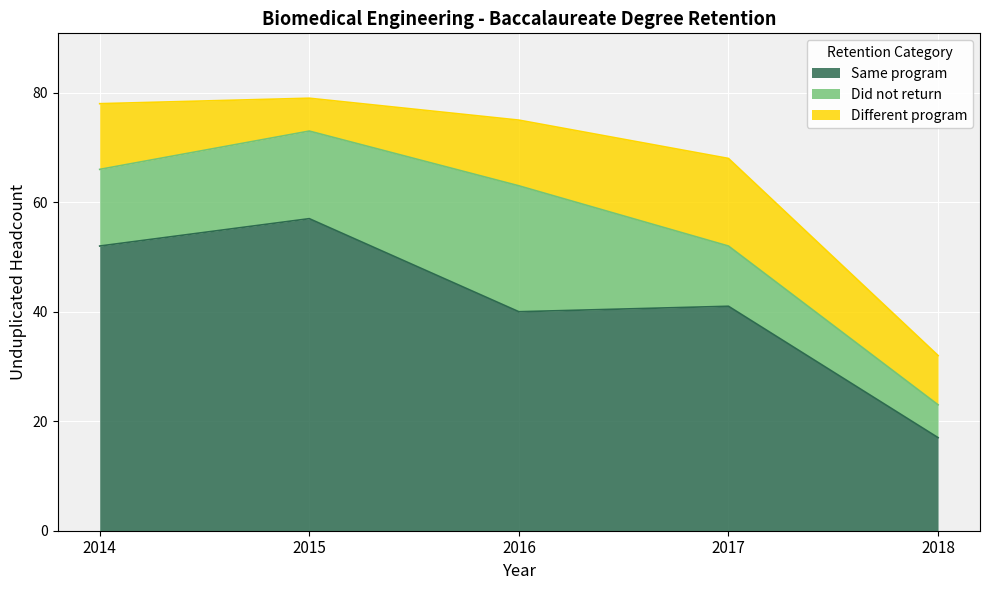

Is it true that Same program equals 57 at 2015?

True